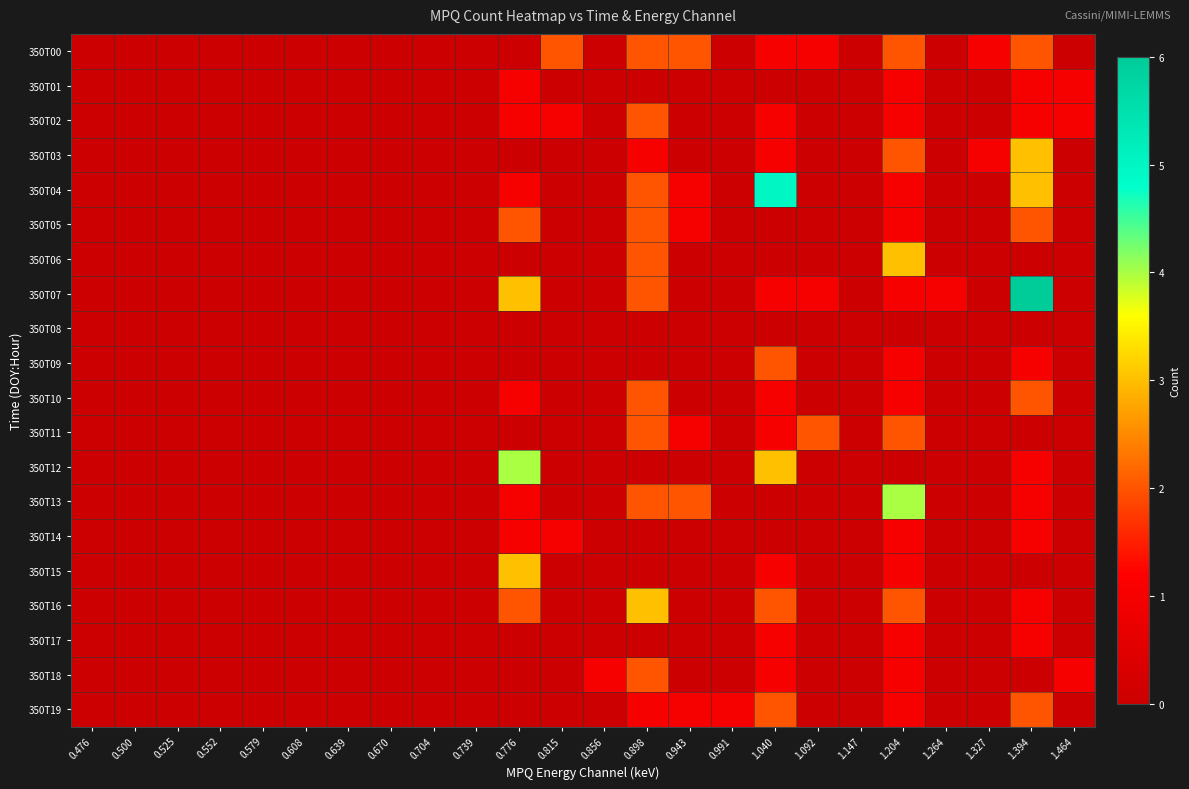

What is the difference between the highest and lowest values at 0.898?

3